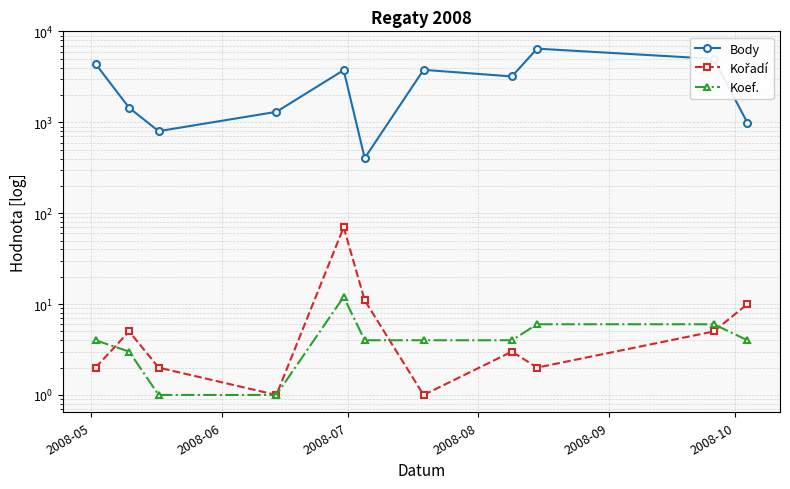

What is the total value across all series at 2008-09?

3836